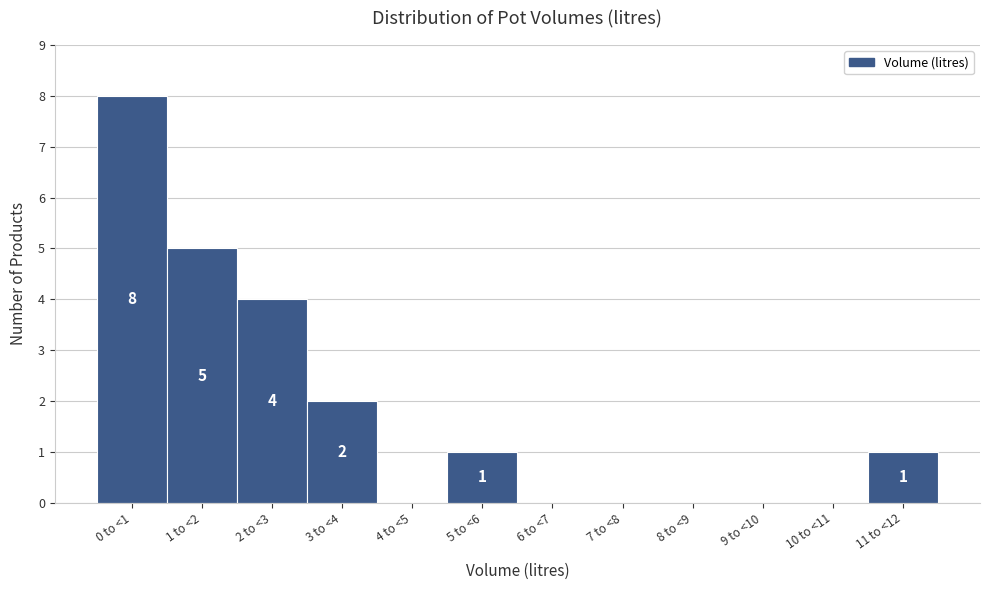

Reading left to right, transcribe all the data shown in this chart.

0 to <1=8	1 to <2=5	2 to <3=4	3 to <4=2	4 to <5=0	5 to <6=1	6 to <7=0	7 to <8=0	8 to <9=0	9 to <10=0	10 to <11=0	11 to <12=1